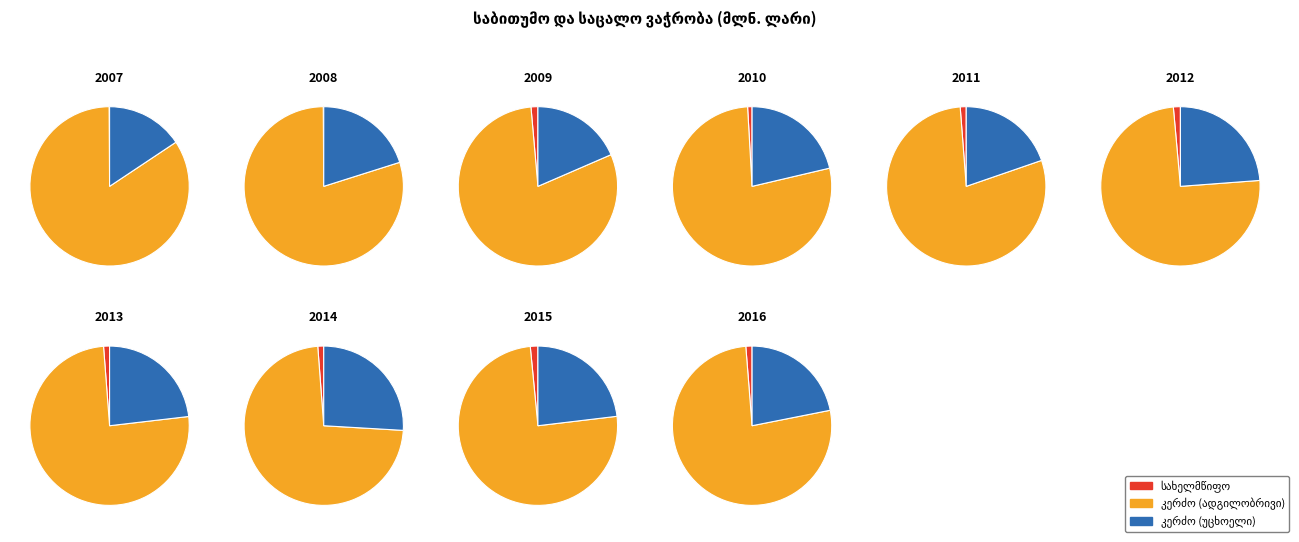

To the nearest percent, what portion does 2009 represent?

4%